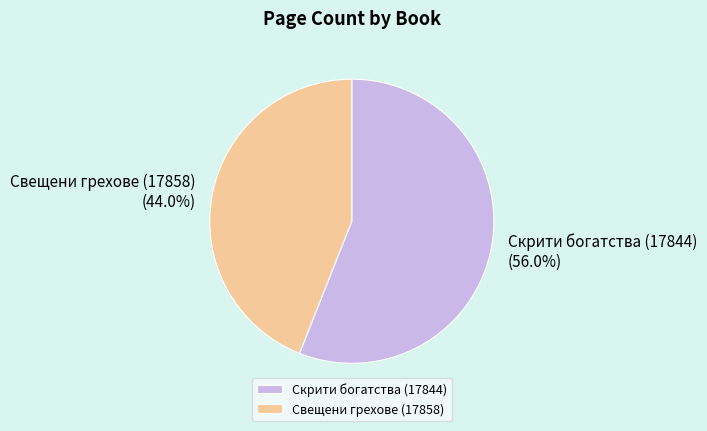

Is it true that Свещени грехове (17858) is 38% of the pie?

False